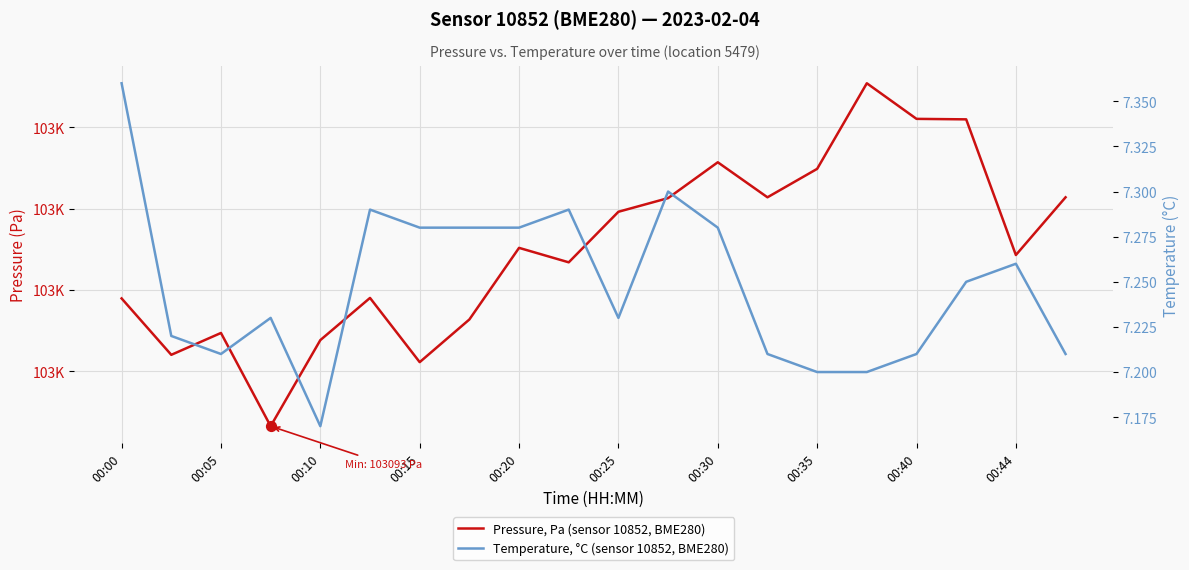

What are all the series names shown in the legend?

Pressure, Pa (sensor 10852, BME280), Temperature, °C (sensor 10852, BME280)